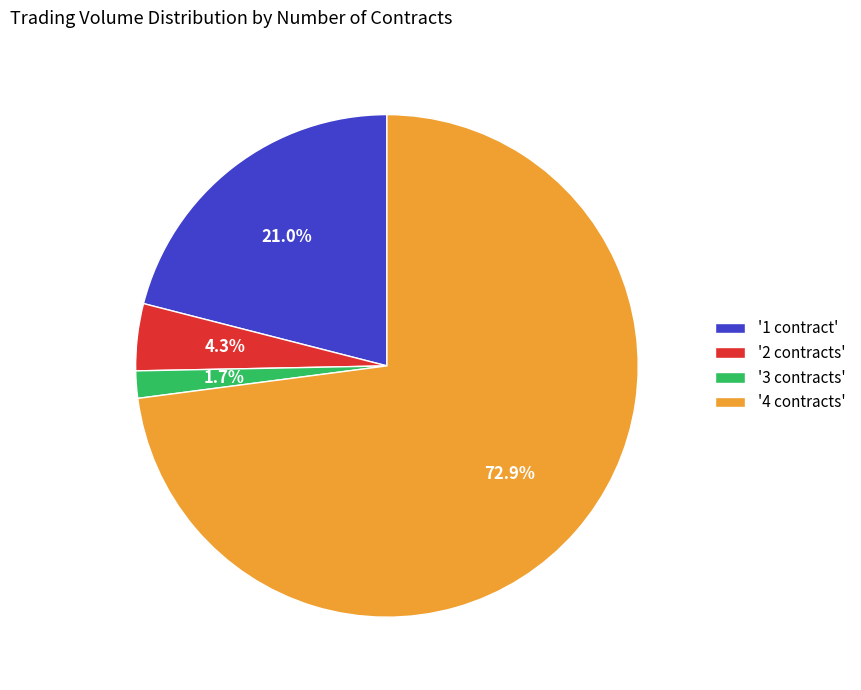

How many slices are in this pie chart?

4